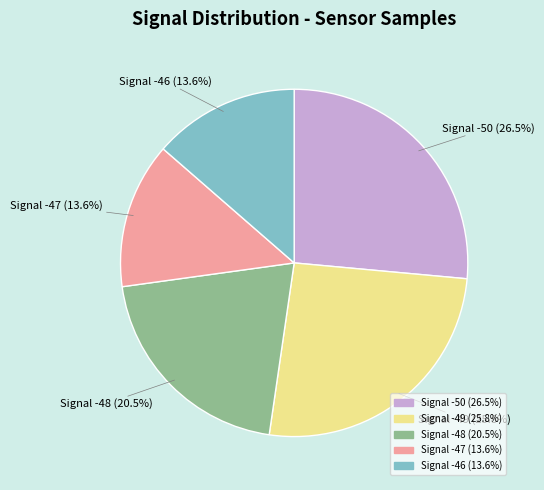

Does any single category account for the majority?

No